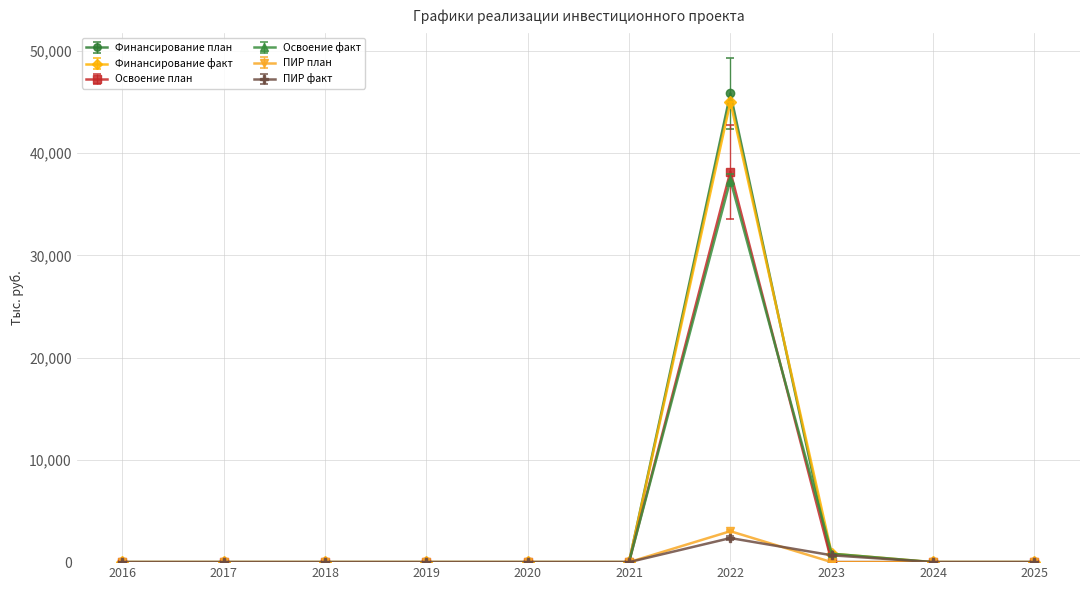

The ПИР план series shows 0.0 at 2020. True or false?

True